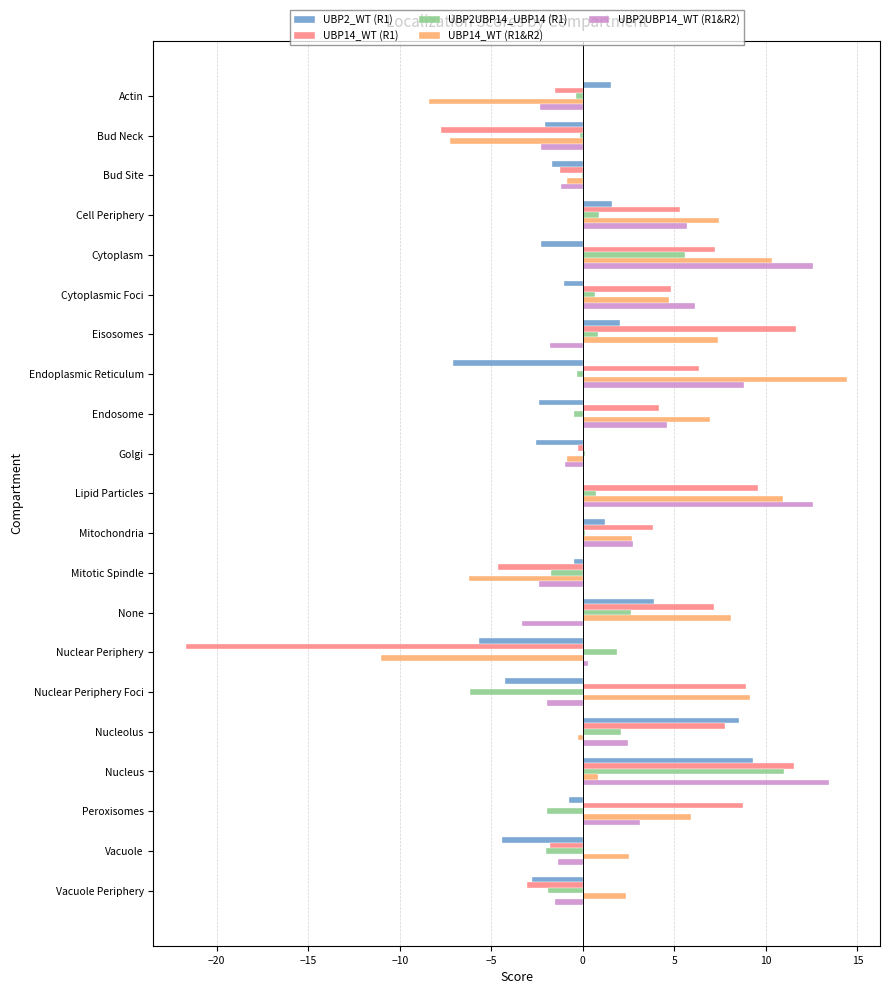

Is it true that UBP14_WT (R1&R2) equals 4.0 at Vacuole Periphery?

False